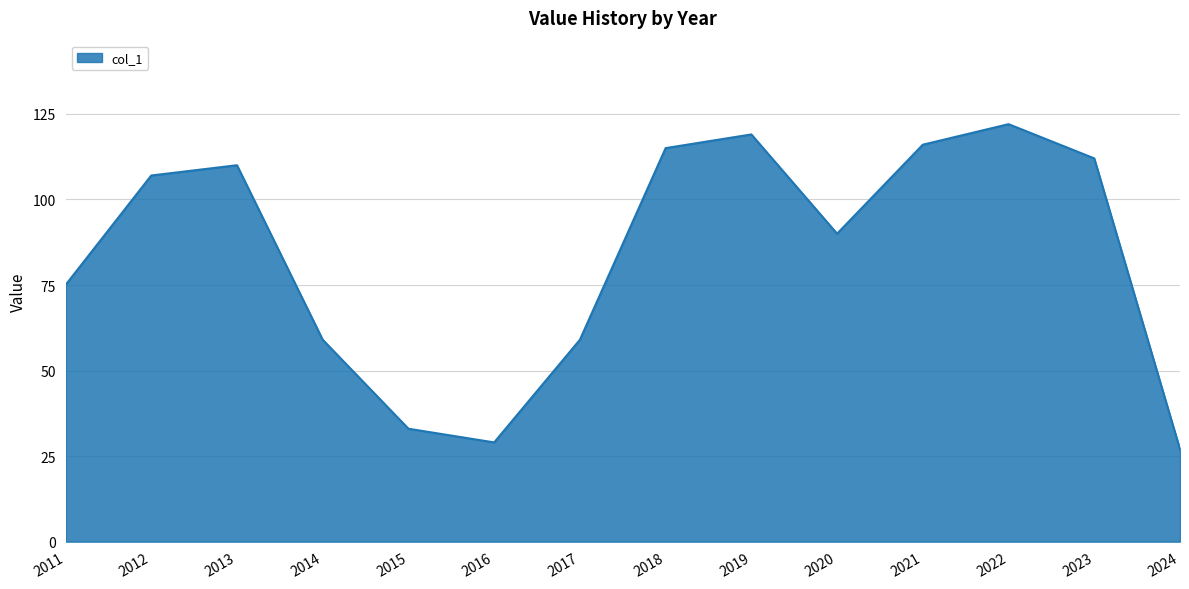

Between 2017 and 2023, which is larger?

2023